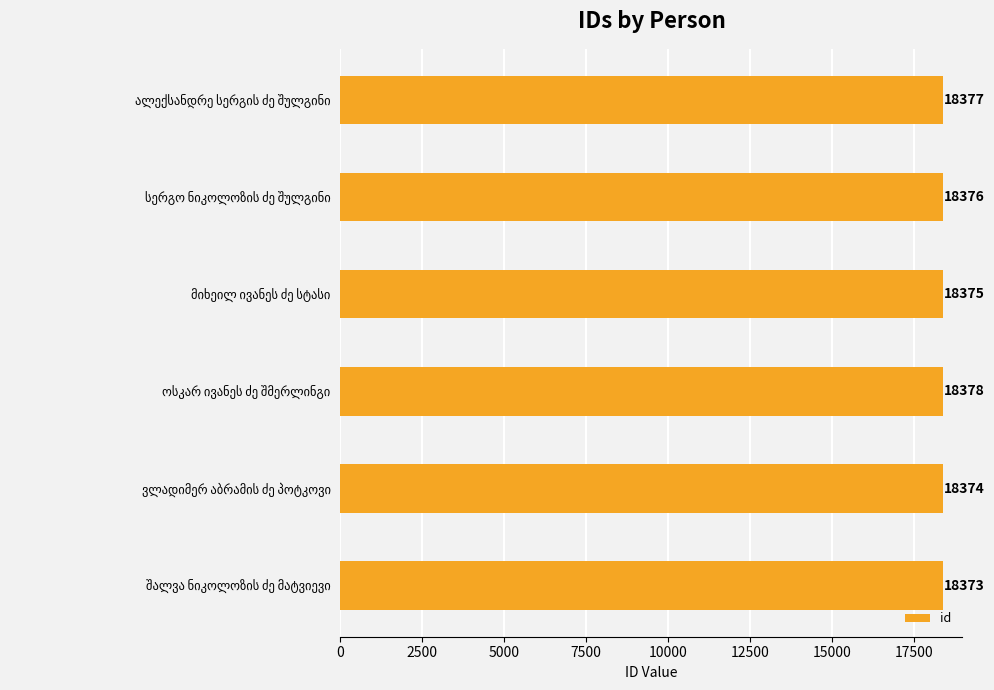

What is the value of the 2nd bar from the top?

18376